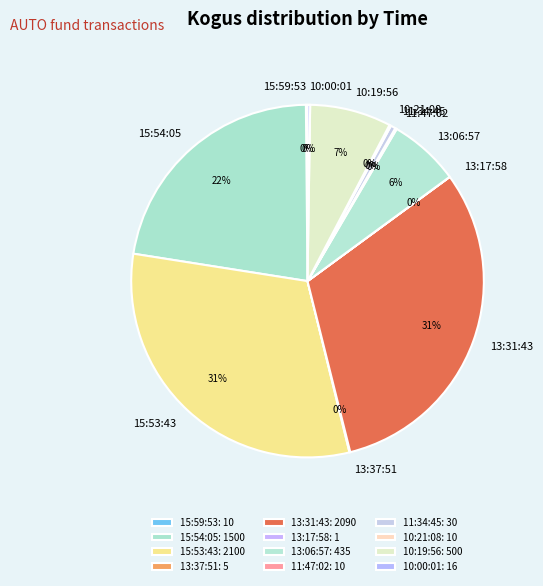

True or false: 13:31:43 accounts for 31% of the total.

True